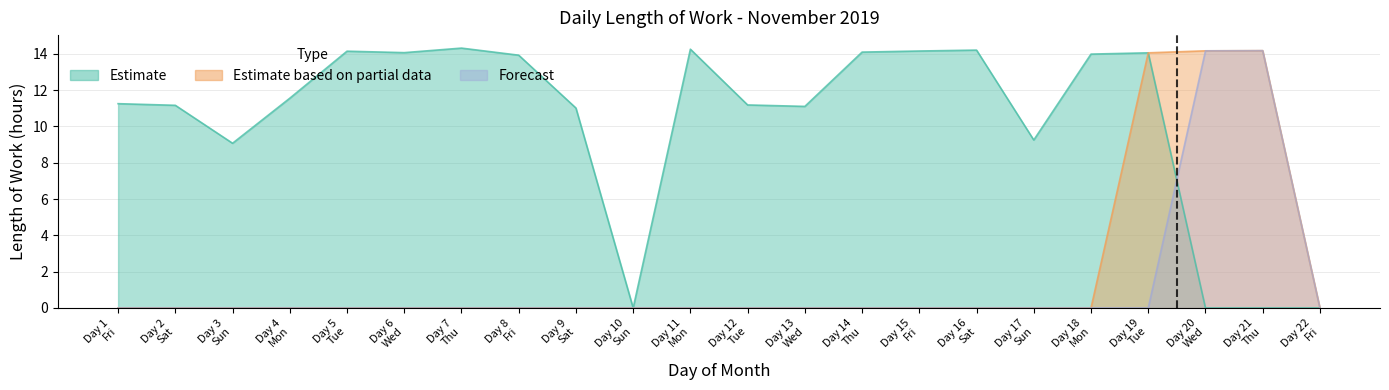

At which label does Estimate reach its peak?

7